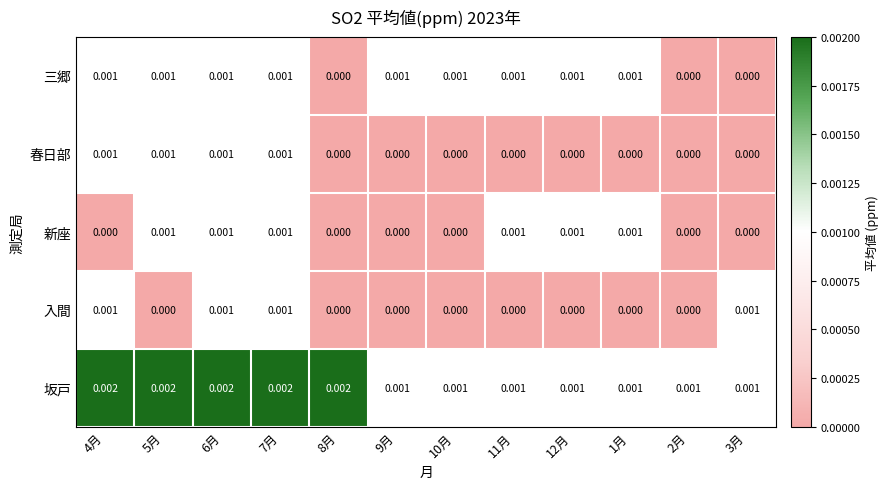

Which series has the largest total across all categories?

坂戸